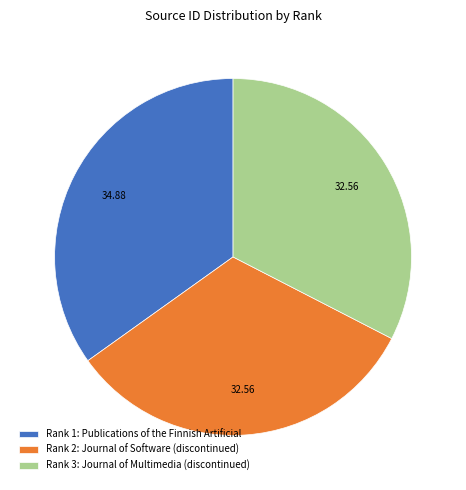

Which has a higher value, Rank 2: Journal of Software (discontinued) or Rank 1: Publications of the Finnish Artificial?

Rank 1: Publications of the Finnish Artificial